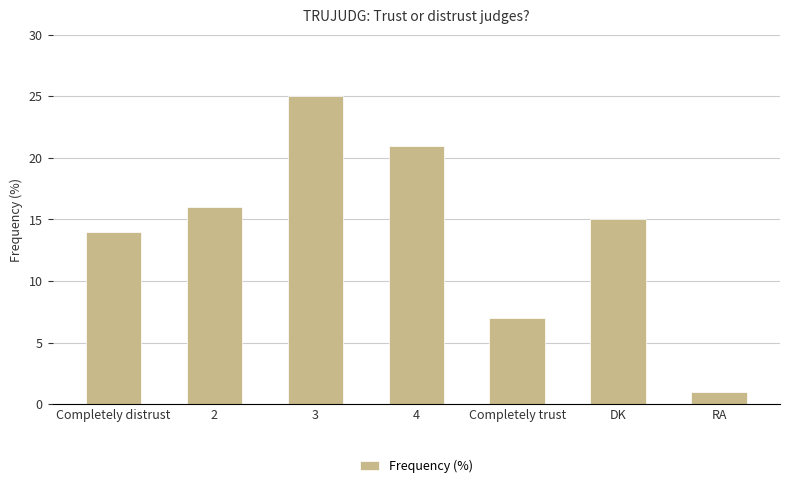

Where does the data first go above 15?

2